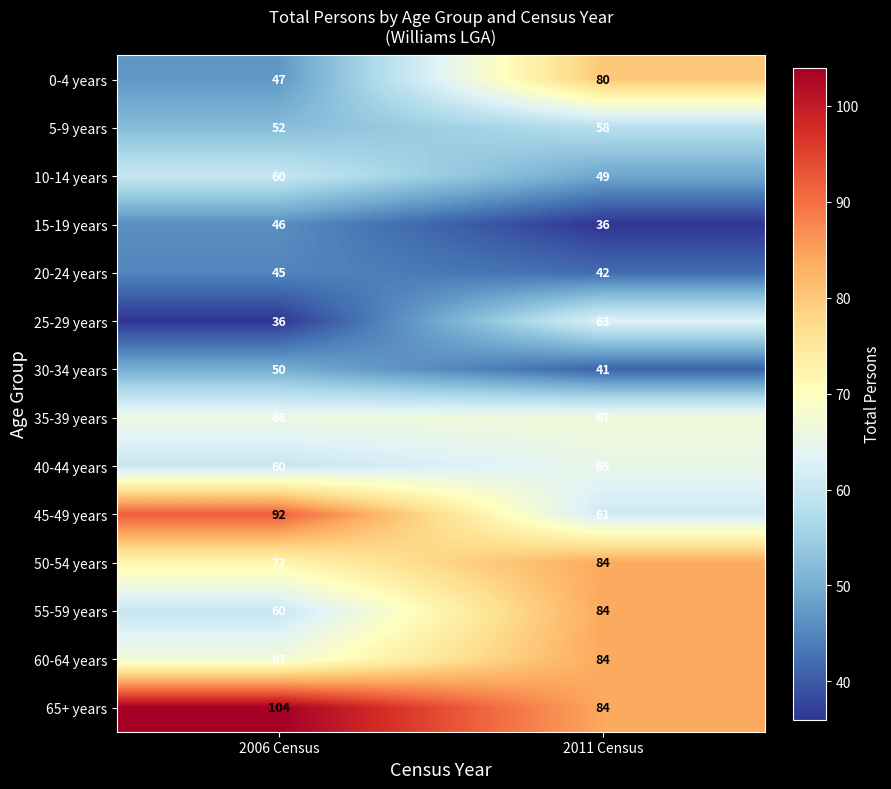

What is the greatest value displayed?

104